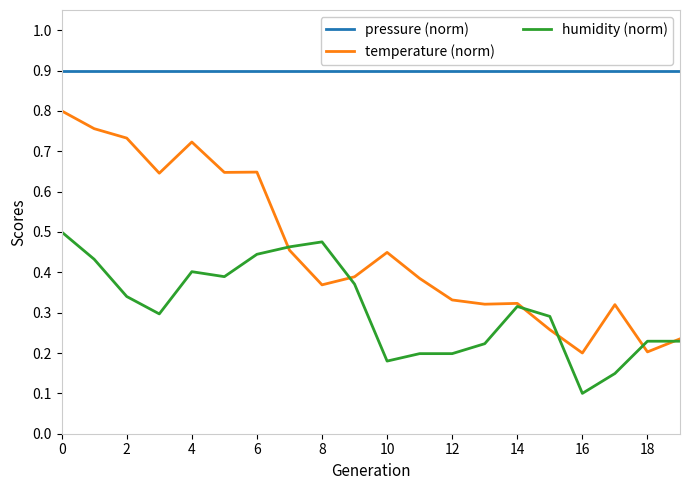

True or false: pressure (norm) and humidity (norm) intersect in this chart.

False